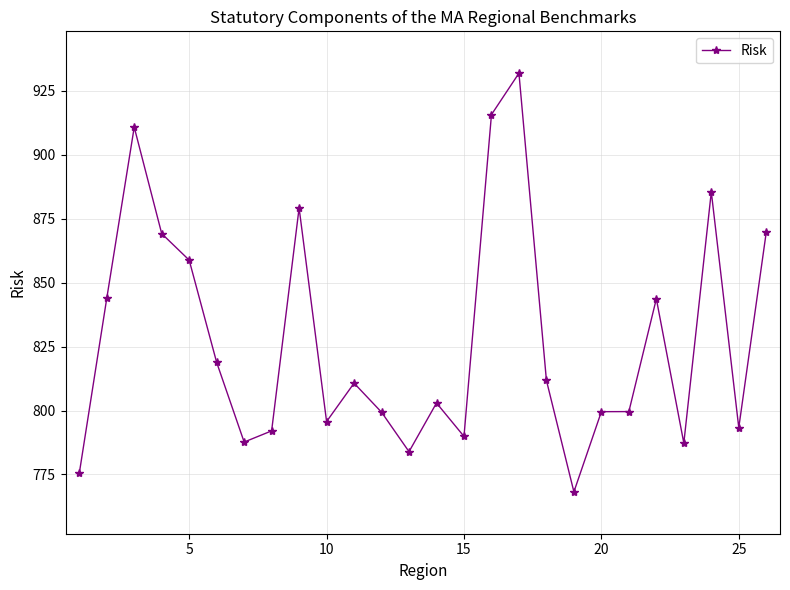

What is the value of the 20th point from the left?

799.6